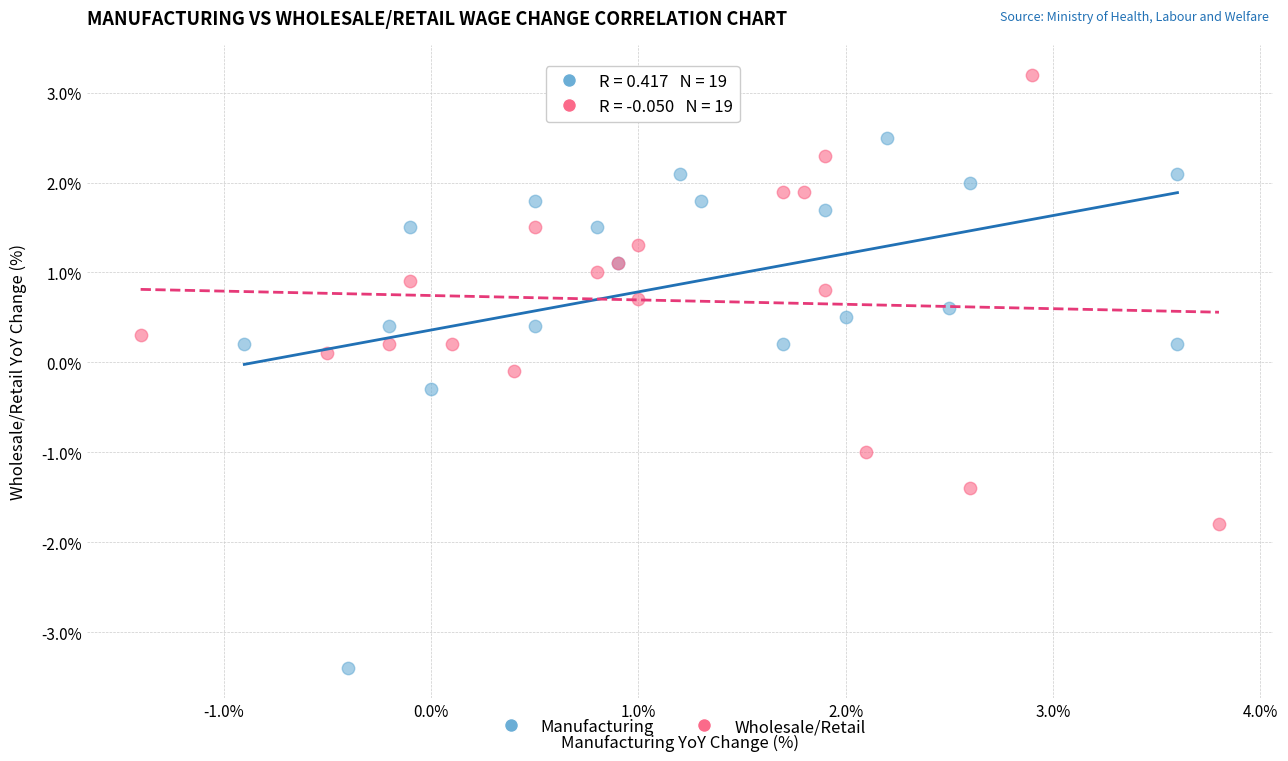

Which series contains the lowest Y value?

Manufacturing